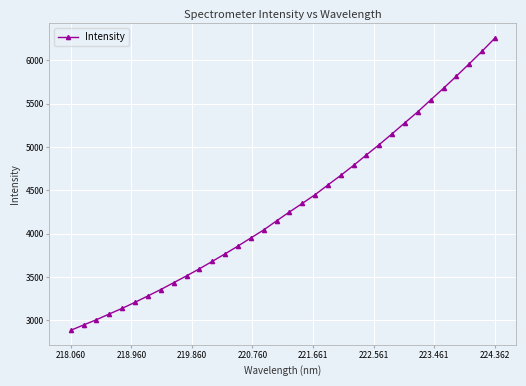

Does the chart display data point markers on the line(s)?

Yes